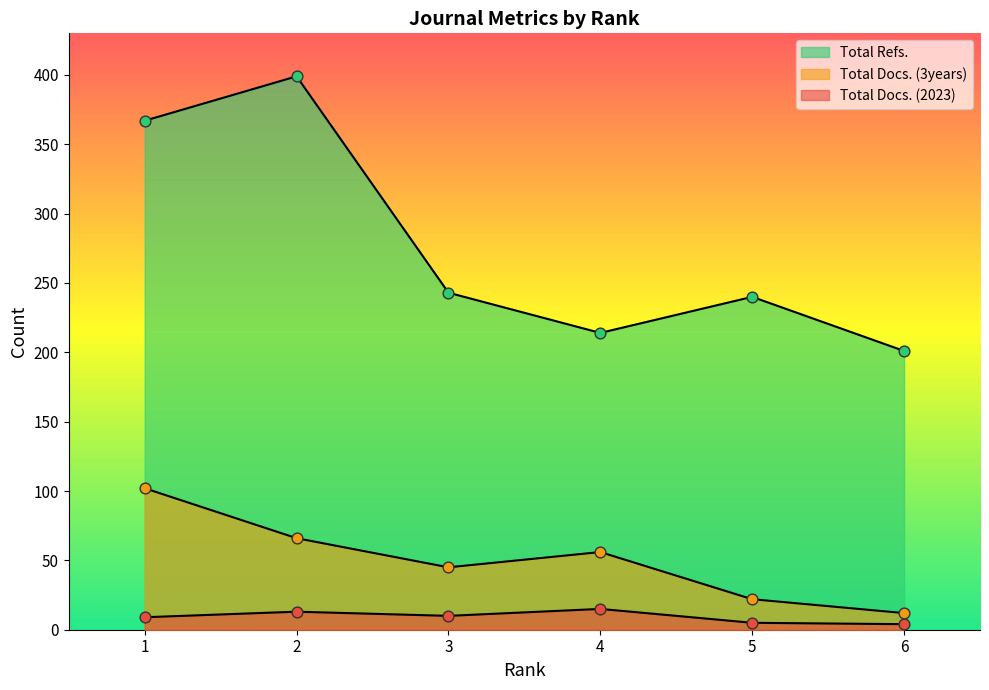

Which series reaches the minimum Y coordinate?

Total Docs. (2023)